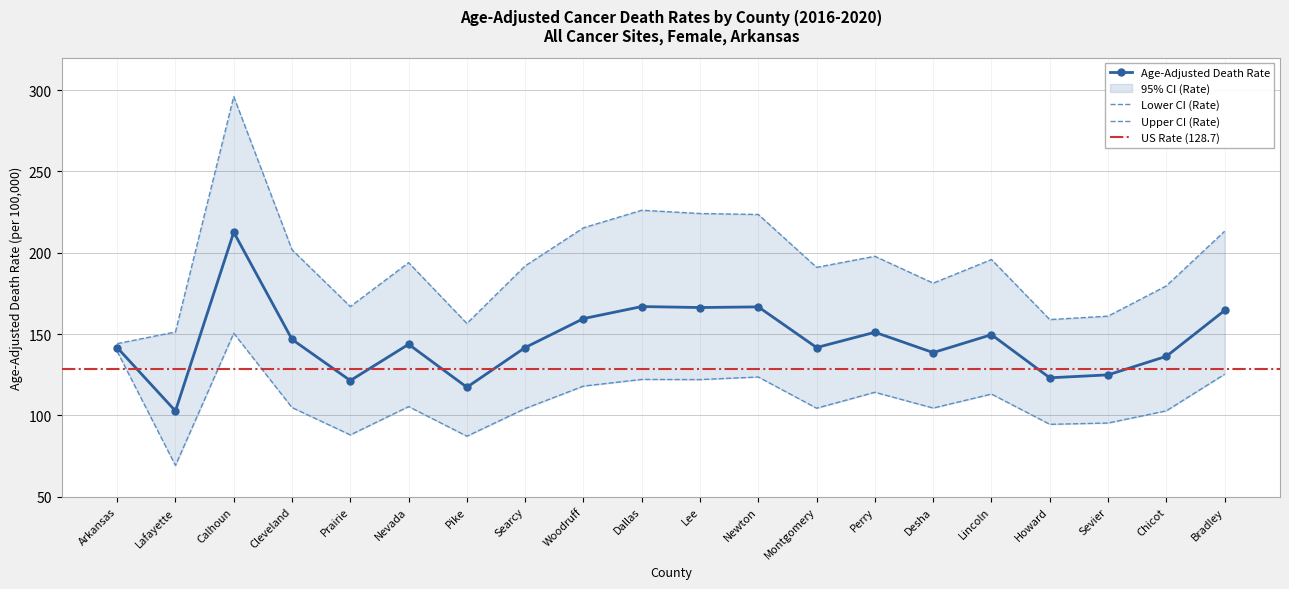

What is the total value across all series at Dallas?

515.1